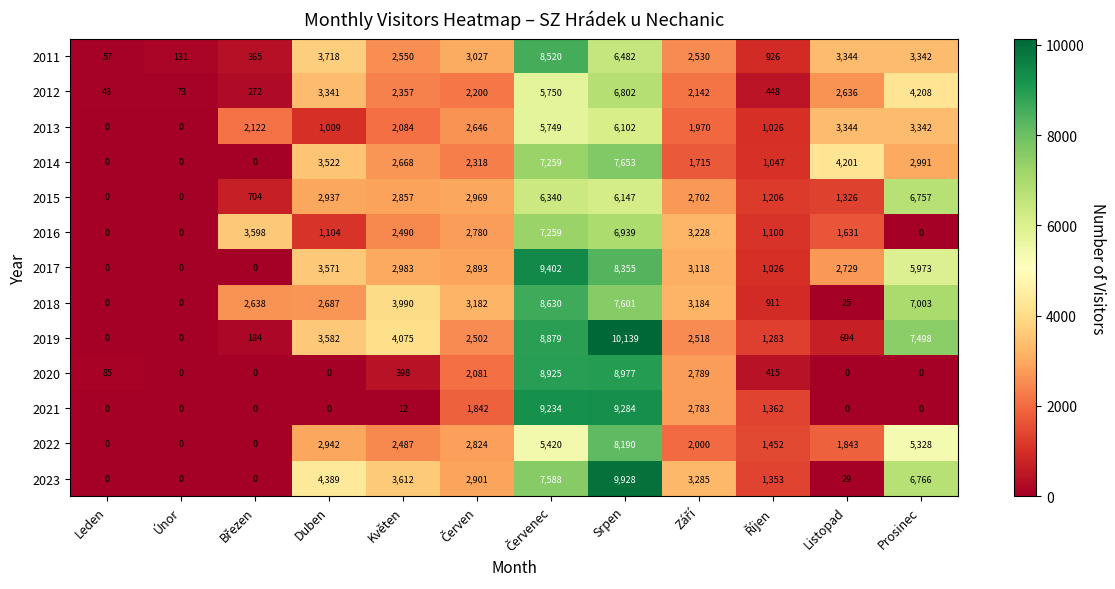

Which series has the largest range (max minus min)?

2019